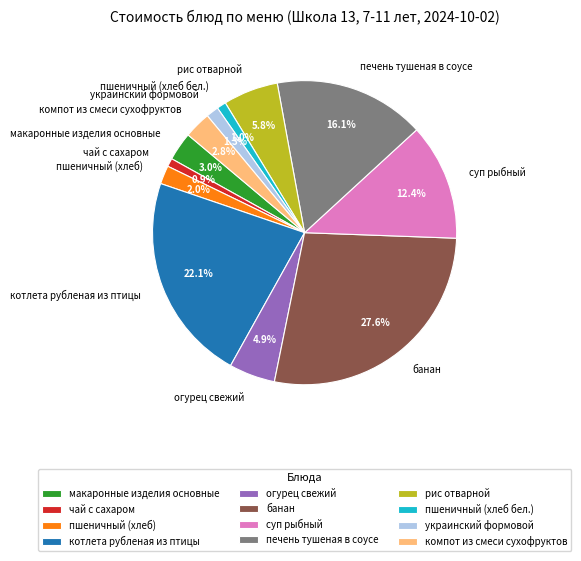

Count the number of slices in the pie.

12